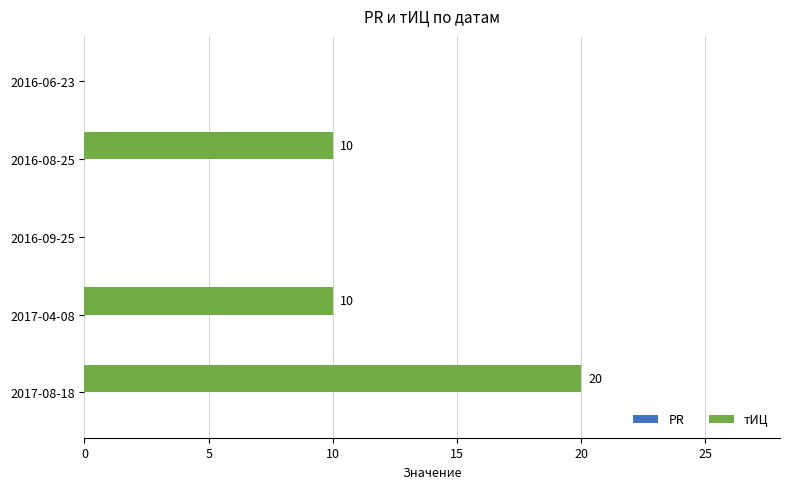

What is the maximum value shown in the chart?

20